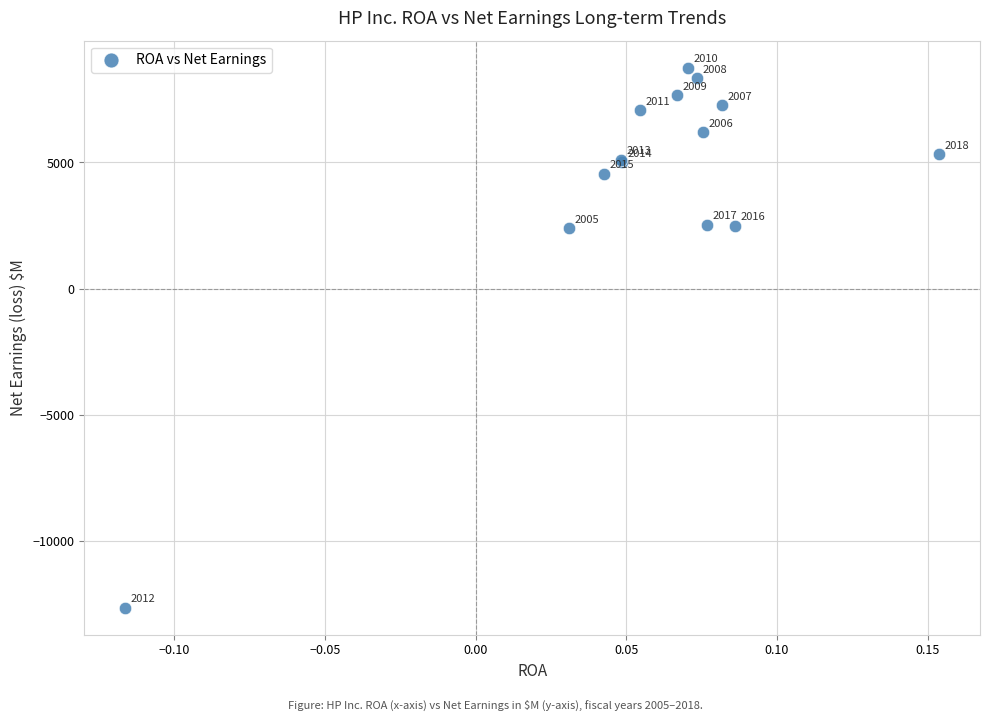

What Y value in the scatter plot is closest to -1944?

2398